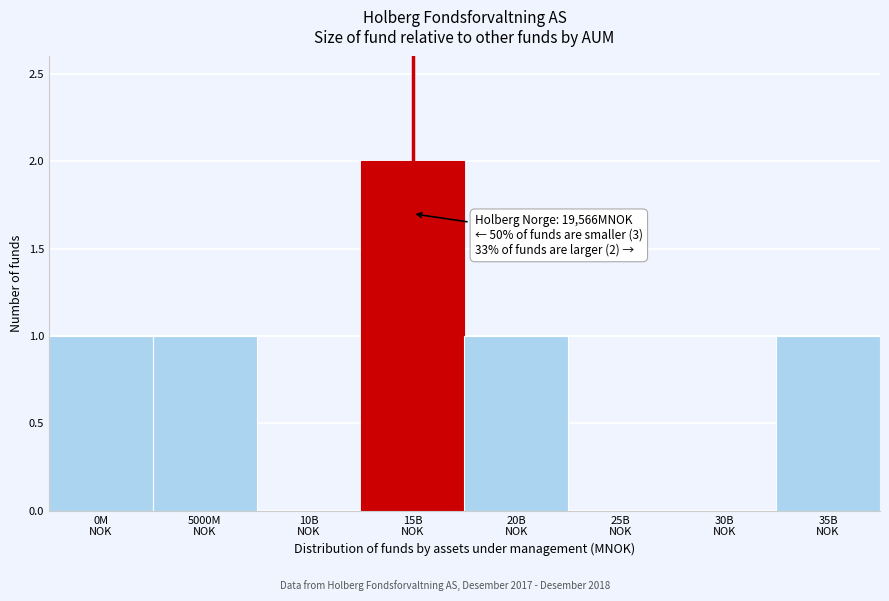

What is the sum of all values?

6